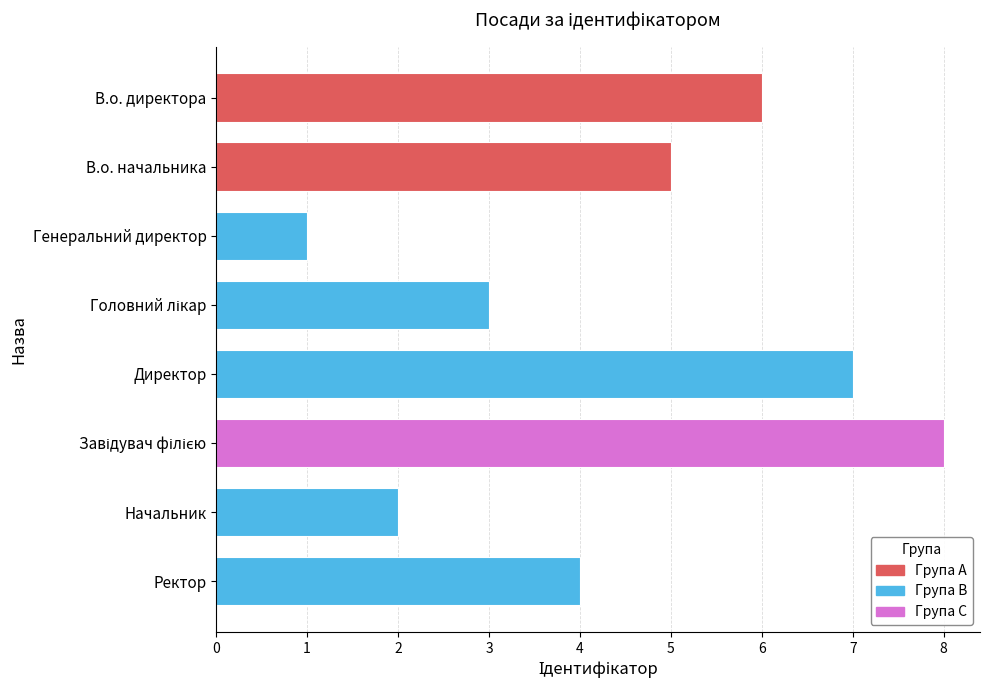

Reading top to bottom, extract all data points from this chart.

6	5	1	3	7	8	2	4